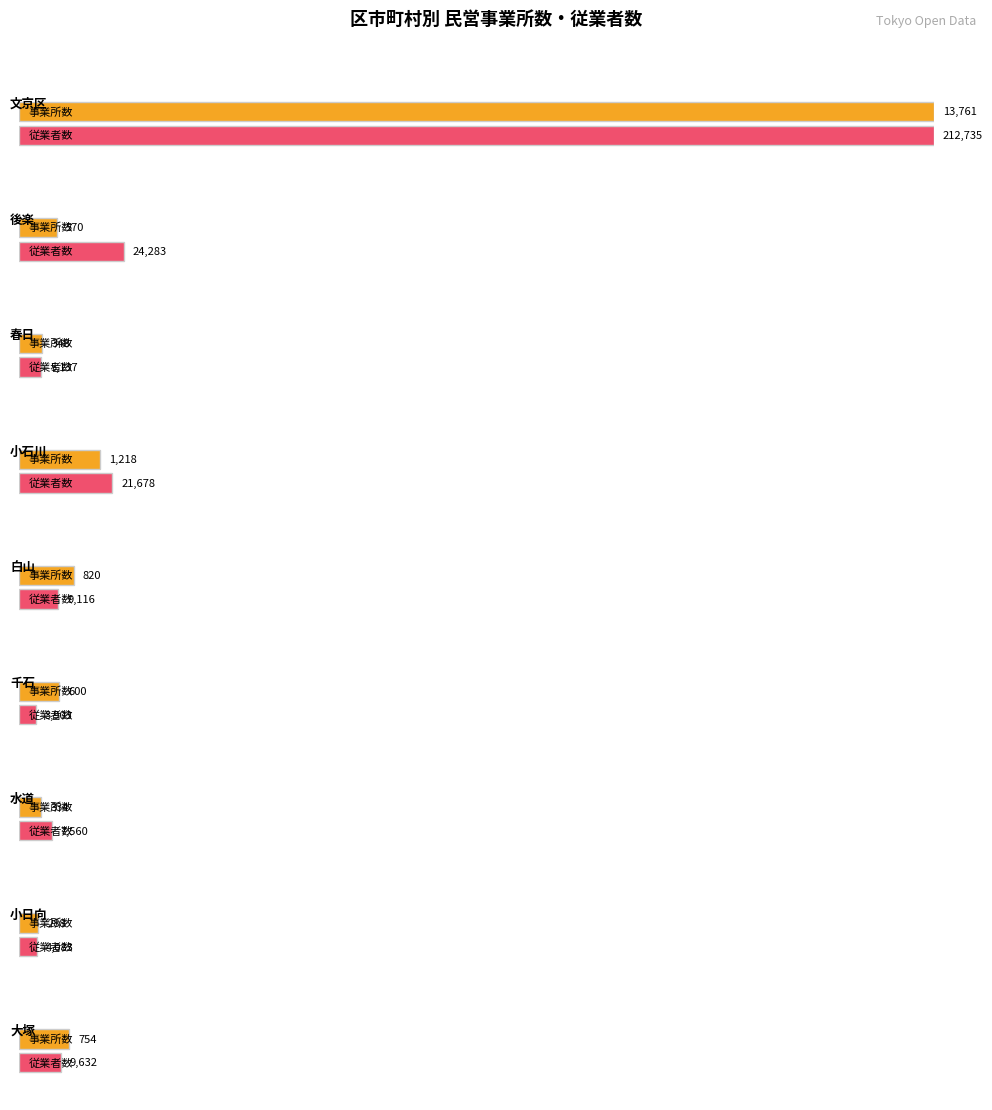

What is the difference between the second highest and second lowest values in the 事業所数 series?

884